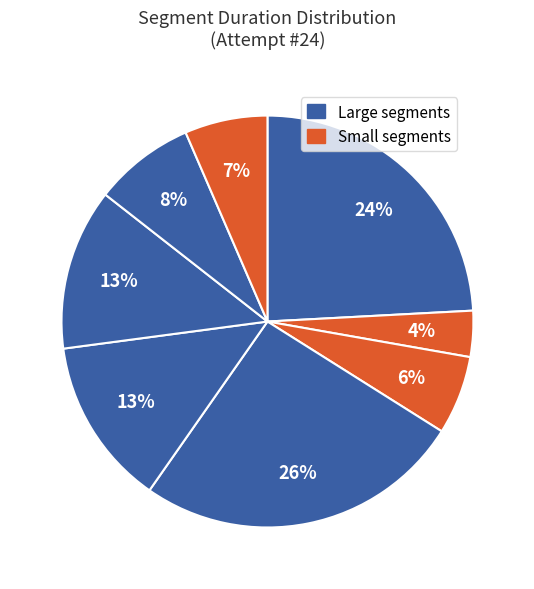

Is there a majority slice in this chart?

No